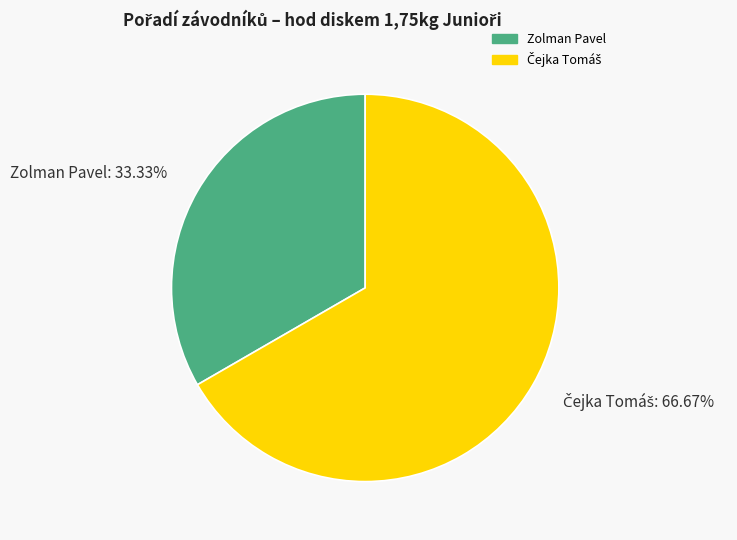

What is the smallest slice in the pie chart?

Zolman Pavel